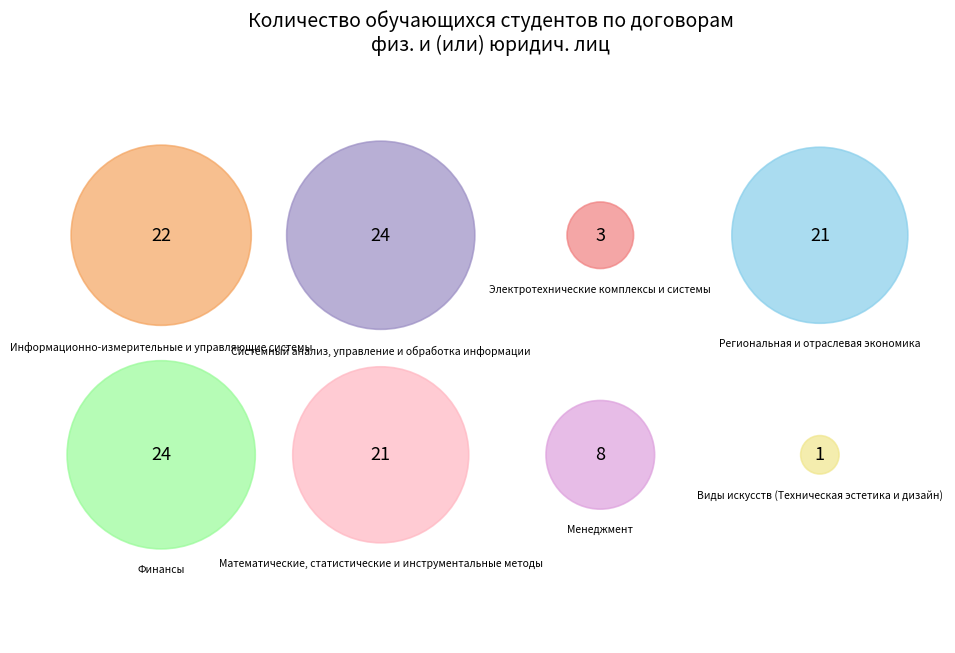

How much of the chart is everything except Теория и история культуры, искусства?

100.0%